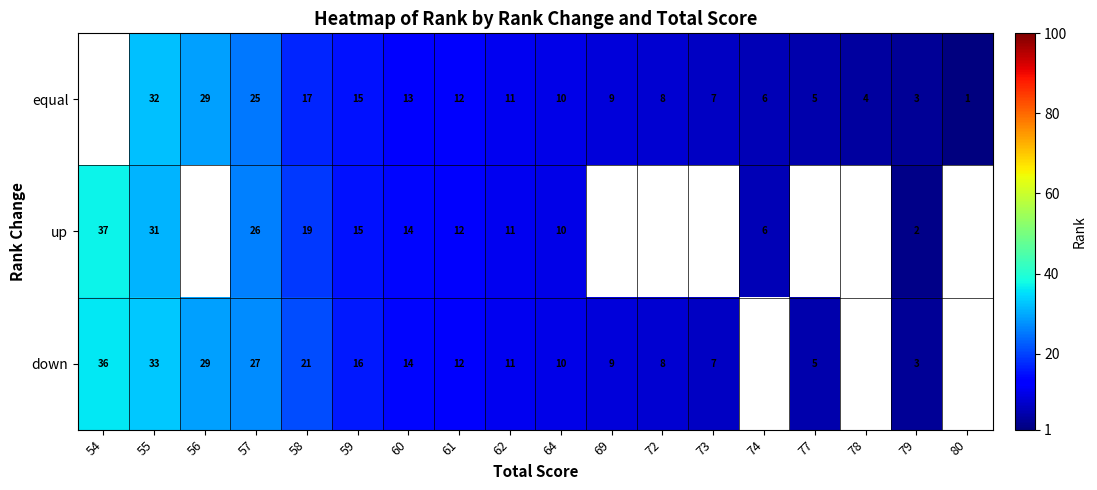

The value of up at 74 is 6. True or false?

True